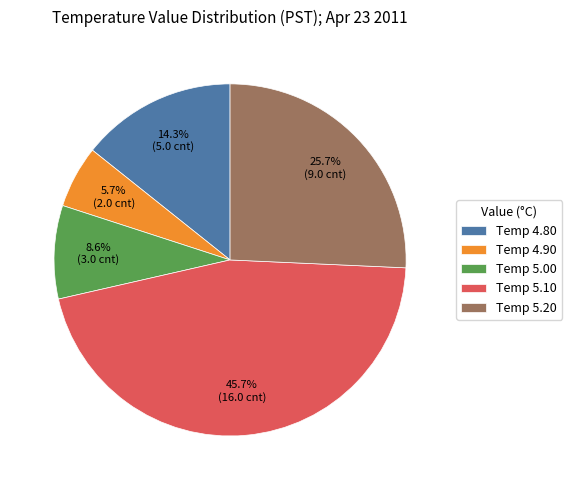

What is the largest slice in the pie chart?

Temp 5.10